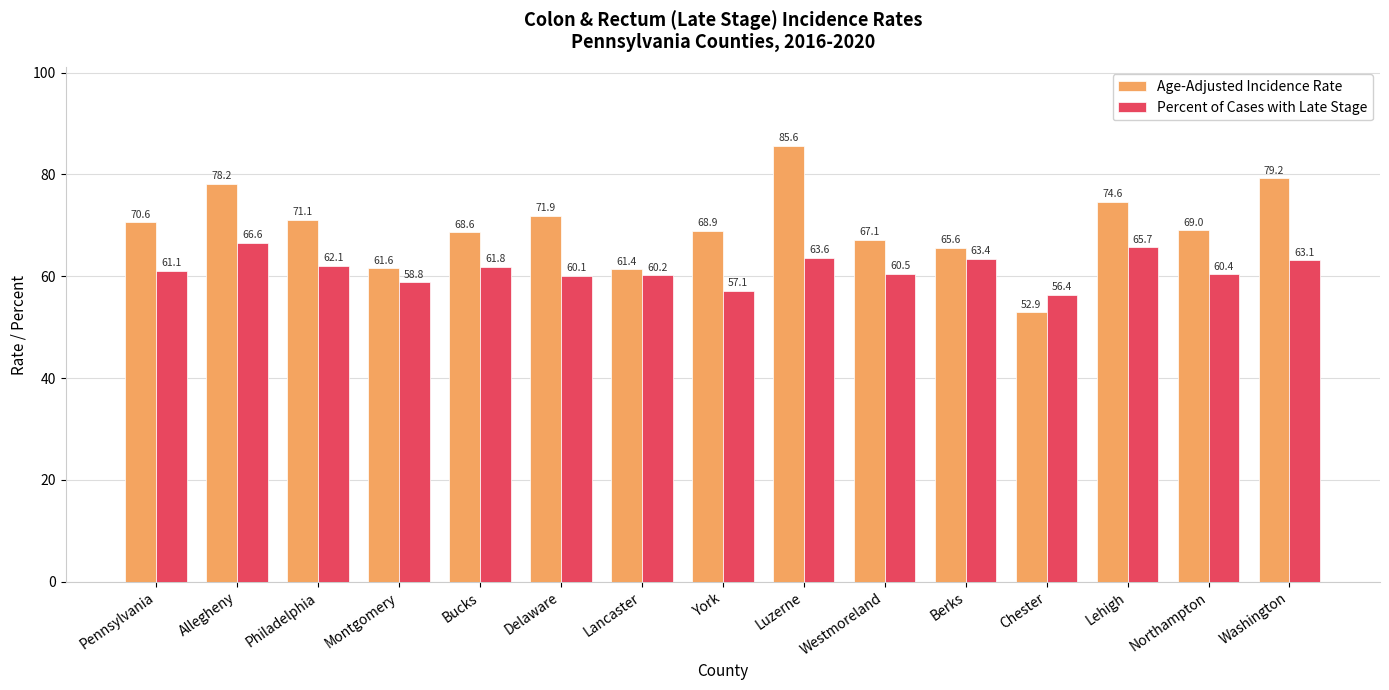

What is the maximum value for Percent of Cases with Late Stage?

66.6